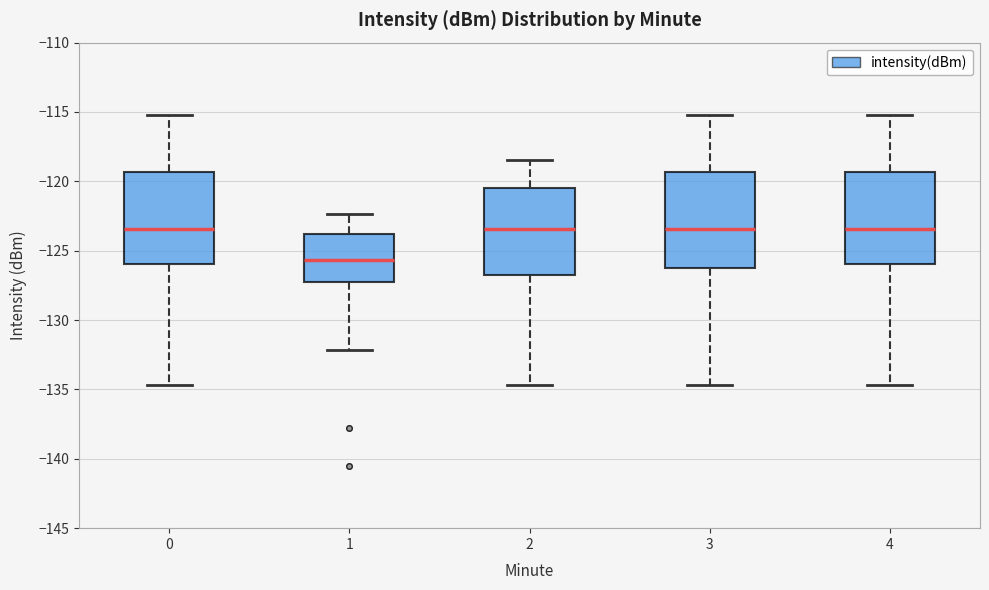

Where is the upper edge of the box at x = 3 on the y-axis? The values are not printed on the chart, so give them approximately, as read against the axis.

-119.5